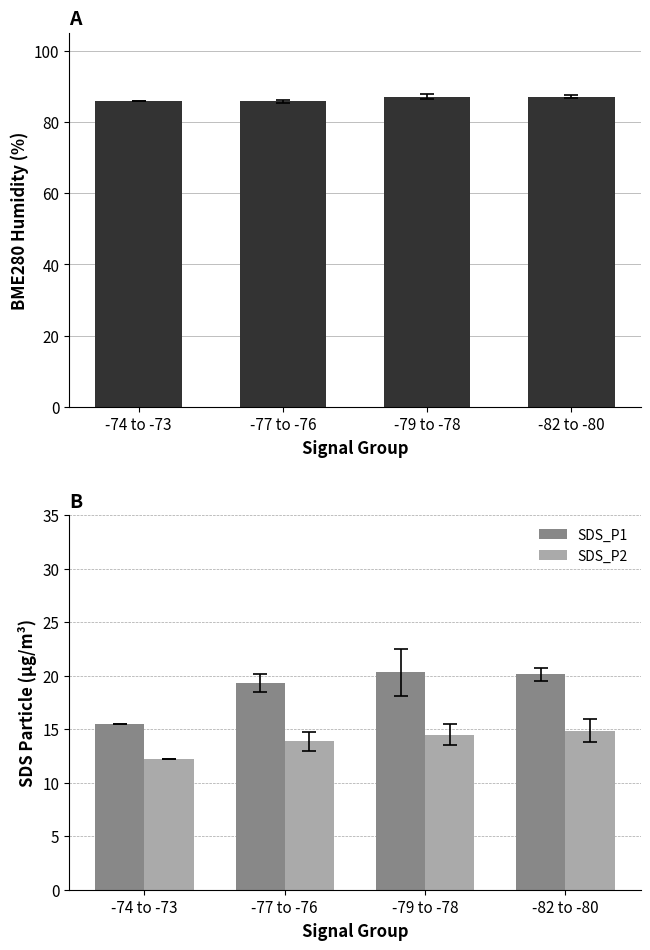

Between -77 to -76 and -82 to -80, which is larger?

-82 to -80